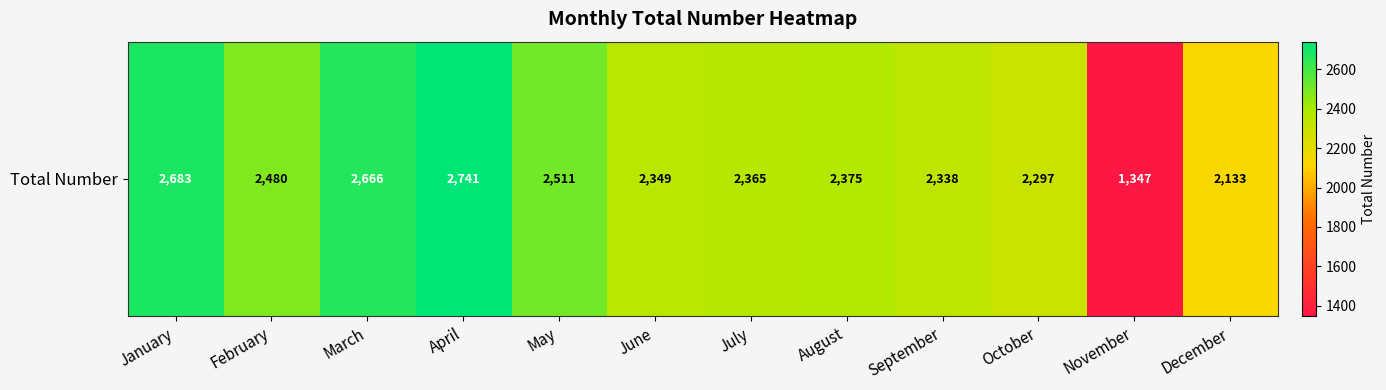

What is the maximum value shown in the chart?

2741